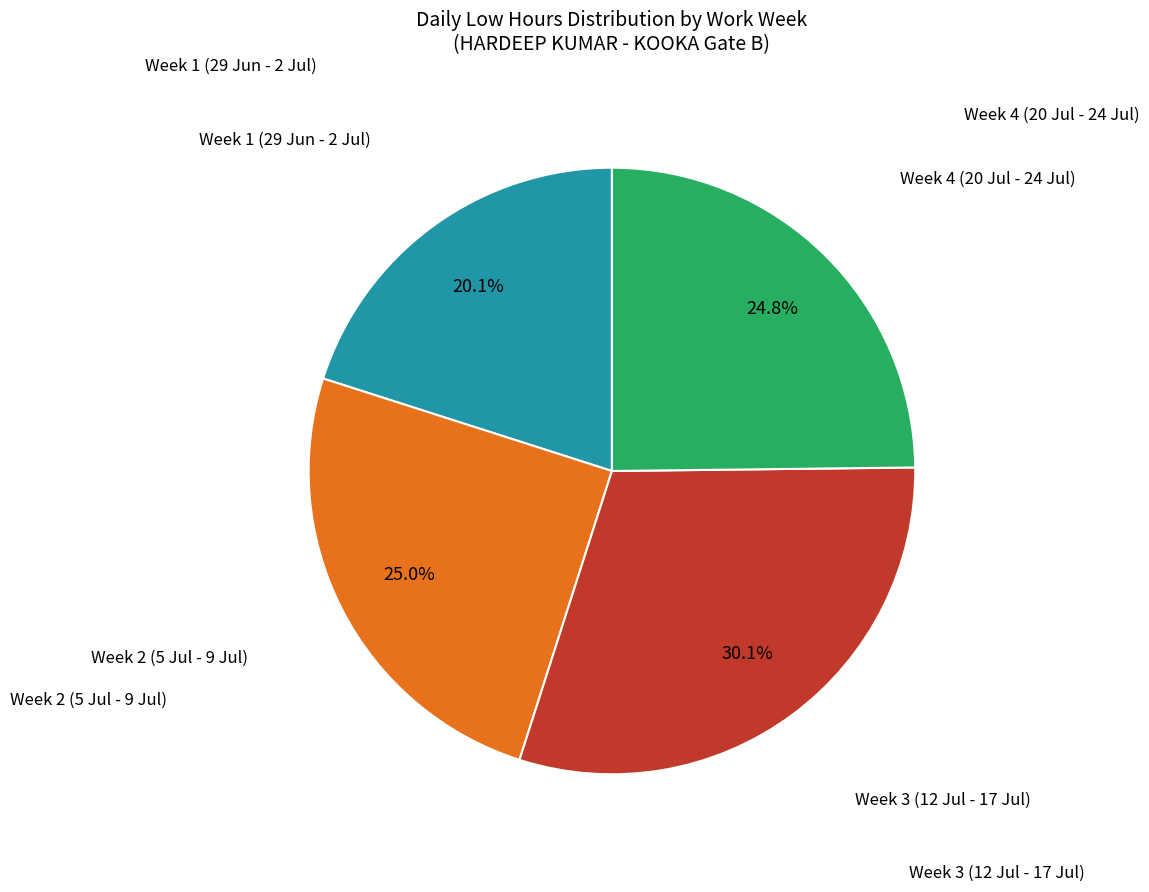

Count the number of slices in the pie.

4